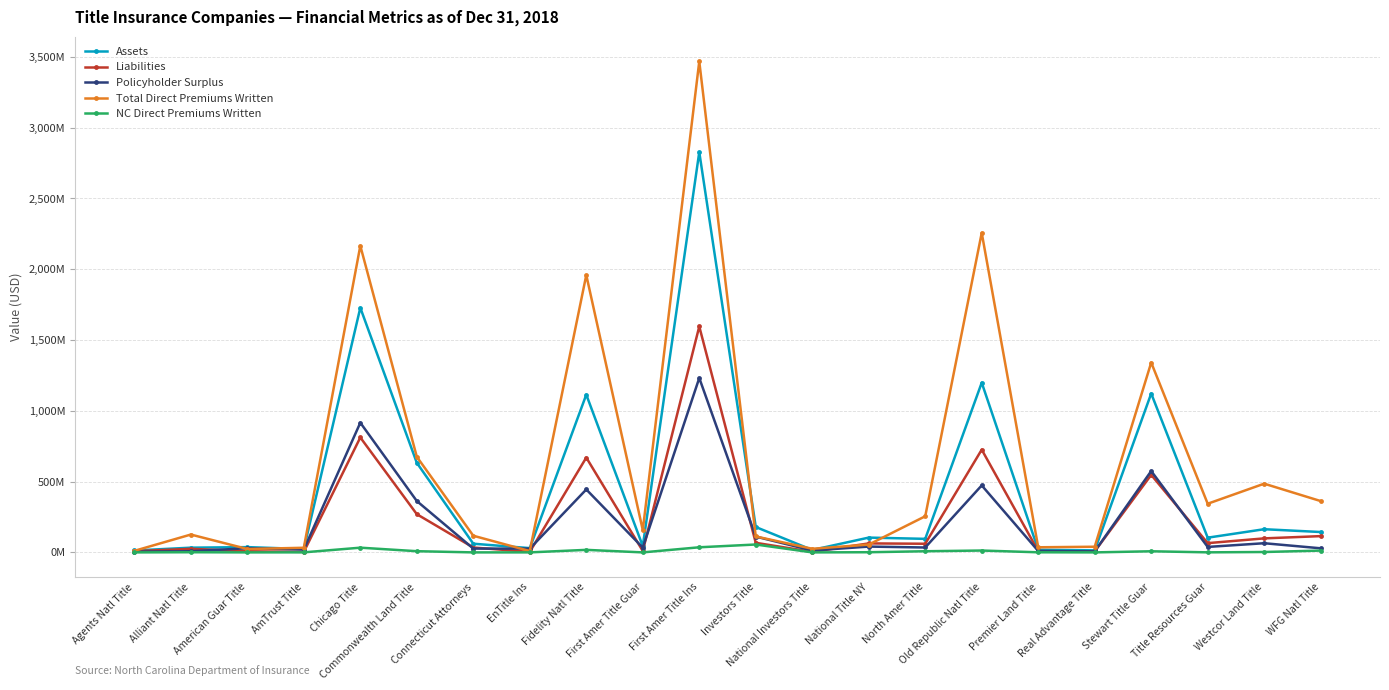

Reading left to right, what are all the values shown in this chart?

Assets: 13470313	33315424	37239805	23757135	1728158250	632820286	61309730	30131605	1114334333	43985448	2827803805	179299807	17135497	104482277	95634042	1198861886	18698899	14267966	1122363072	103911617	163738022	143864039
Liabilities: 8264484	25147499	7869627	3562888	811948266	269984556	34412633	3621661	669781793	10304497	1595927479	67615621	3879175	63456690	61057145	725706008	8845813	7054463	547525686	65359513	98978570	114949161
Policyholder Surplus: 5205829	8167925	29370178	20194248	916209984	362835730	26897097	26509944	444552540	33680951	1231876326	111684186	13256322	41025587	34576897	473155878	9853086	7213504	574837386	38552105	64759452	28914878
Total Direct Premiums Written: 10823697	126058934	23931129	32674147	2165975558	675412966	117632179	9421763	1959156457	157248245	3468225663	112678156	25574463	55239526	255218701	2257093521	36050464	39958805	1341040898	343741228	485395876	362586413
NC Direct Premiums Written: 0	1130814	0	293957	33302142	8420094	0	49205	17847958	0	36058070	55713788	0	1146214	8112837	13120576	667742	231	7875796	363814	2750904	12712998